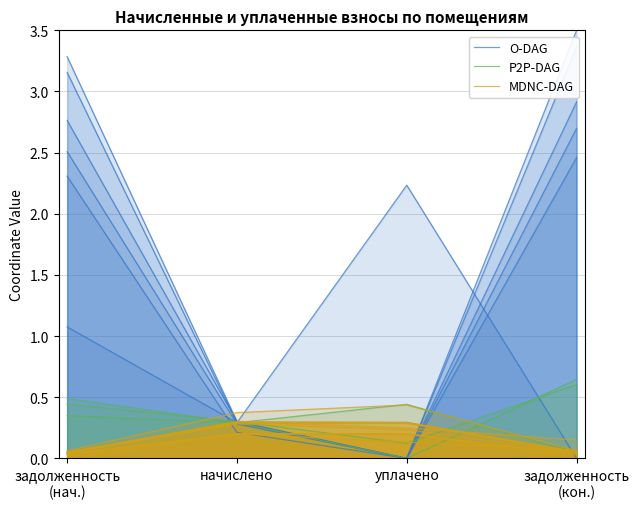

What is the label of the 2nd point from the left?

начислено